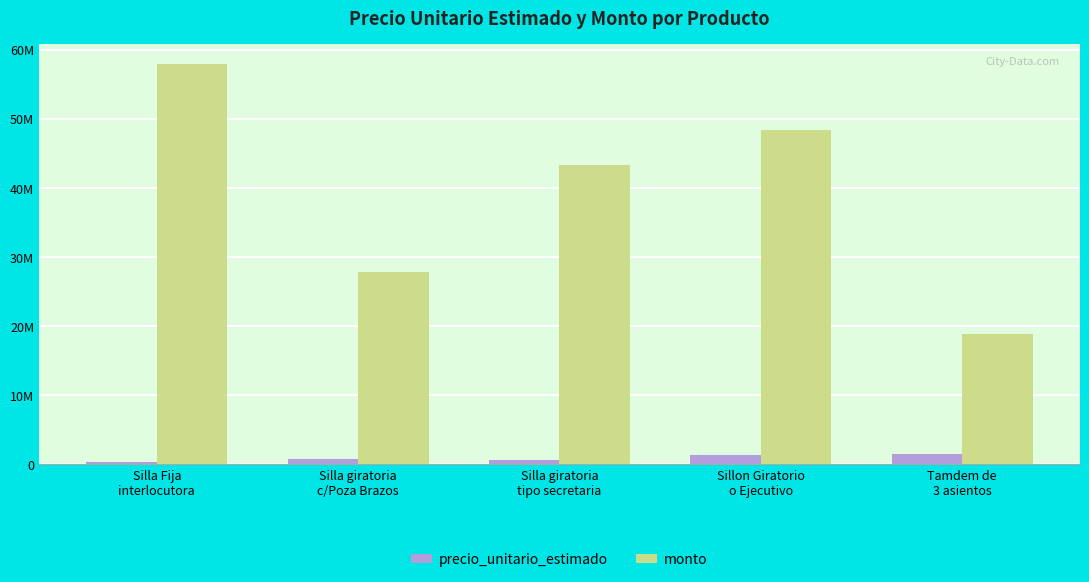

Does the chart contain stacked bars?

No